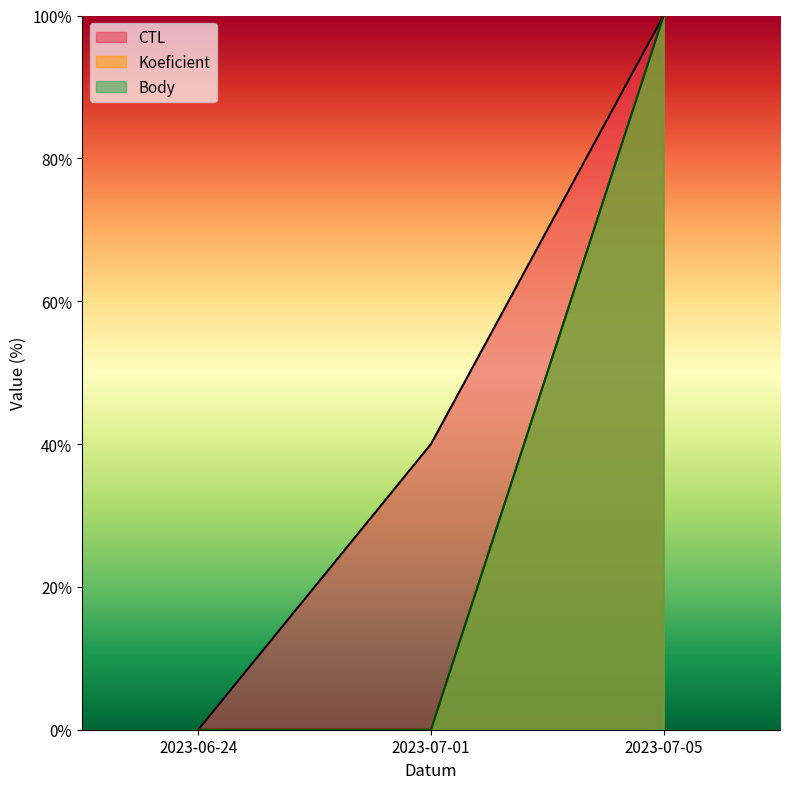

Reading left to right, extract all data points from this chart.

CTL: 0.0	40.0	100.0
Koeficient: 0.0	0.0	100.0
Body: 0.0	0.0	100.0